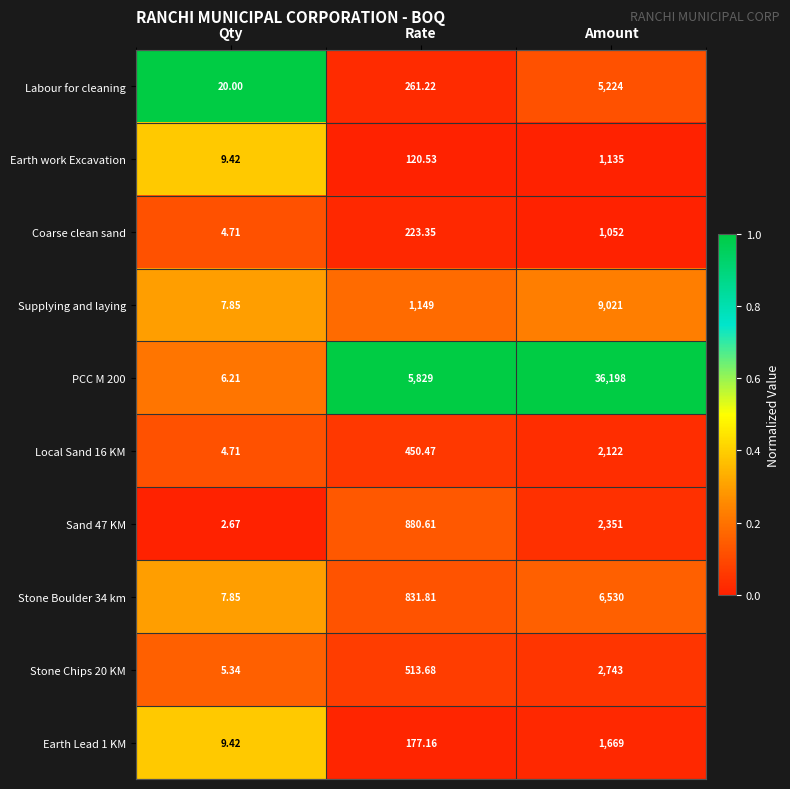

How many distinct data groups are displayed?

10